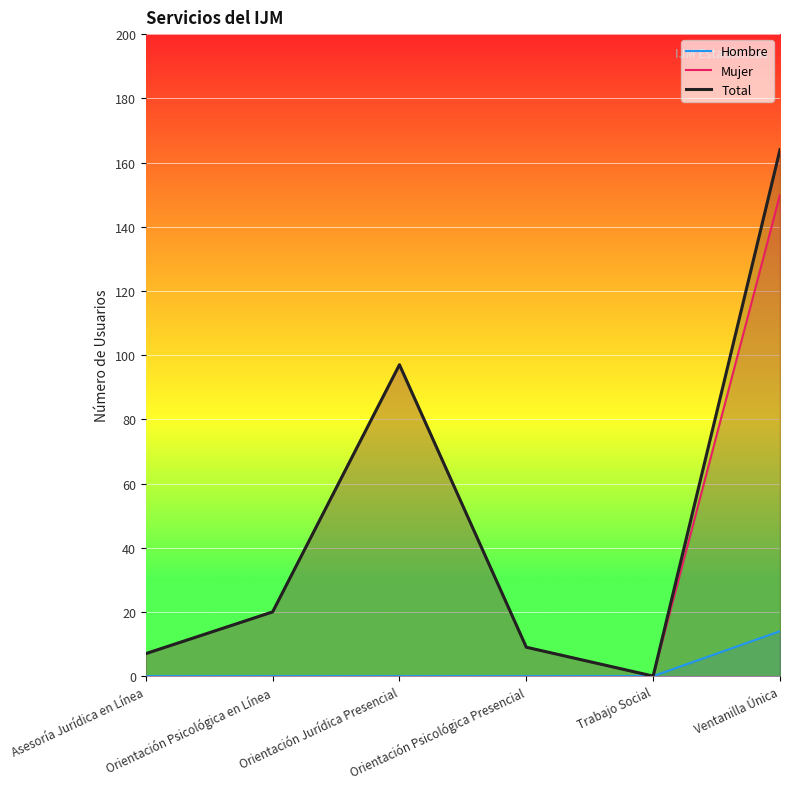

Rank the series by their maximum value, from lowest to highest.

Hombre, Mujer, Total